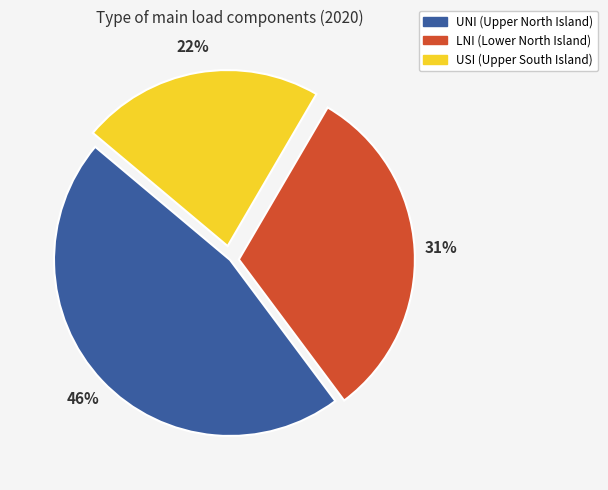

Combined, do USI and UNI account for over 50%?

Yes